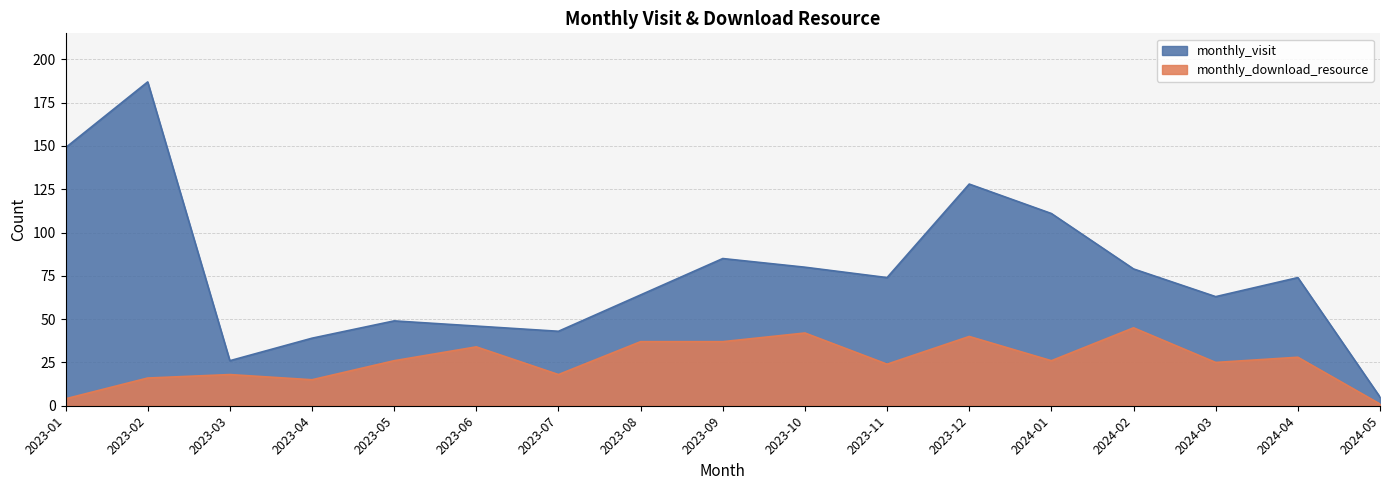

True or false: monthly_visit and monthly_download_resource intersect in this chart.

False